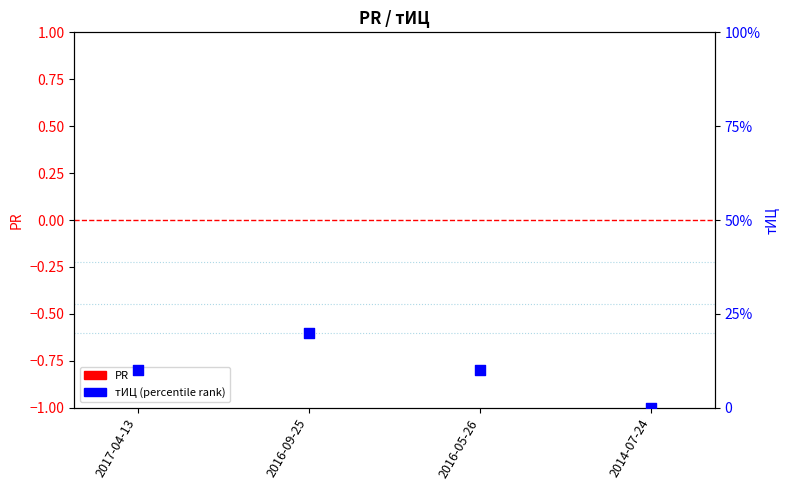

At which category is the sum across all series the highest?

2016-09-25